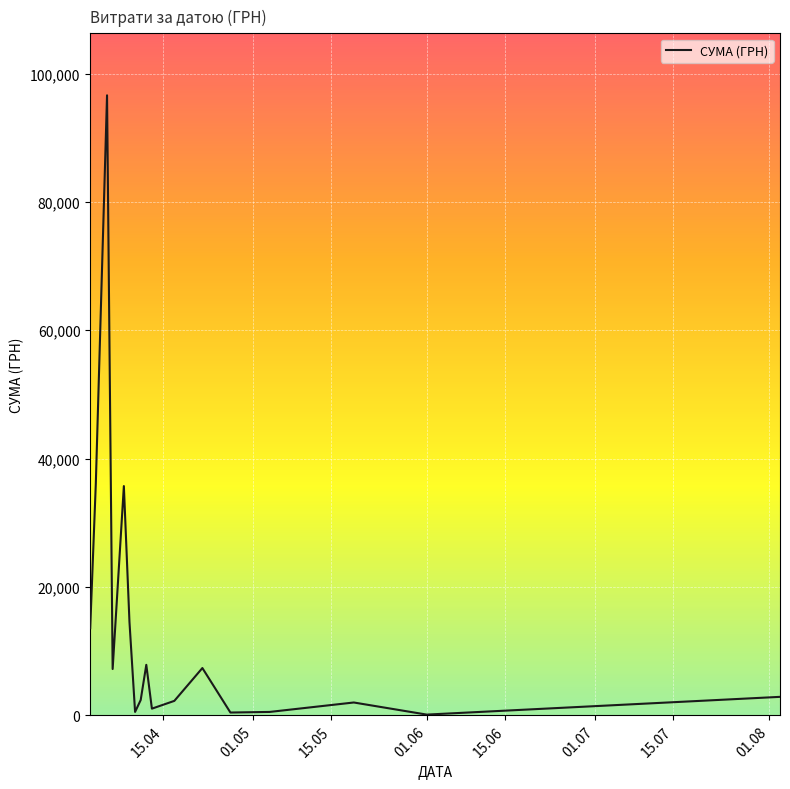

What is the greatest value displayed?

96624.0